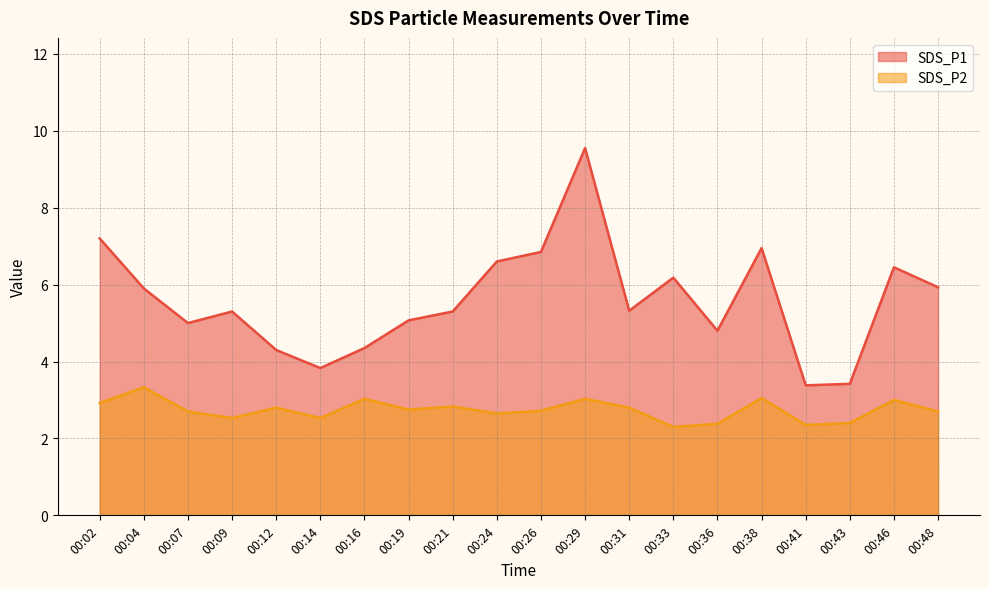

Which series has the widest spread of values?

SDS_P1